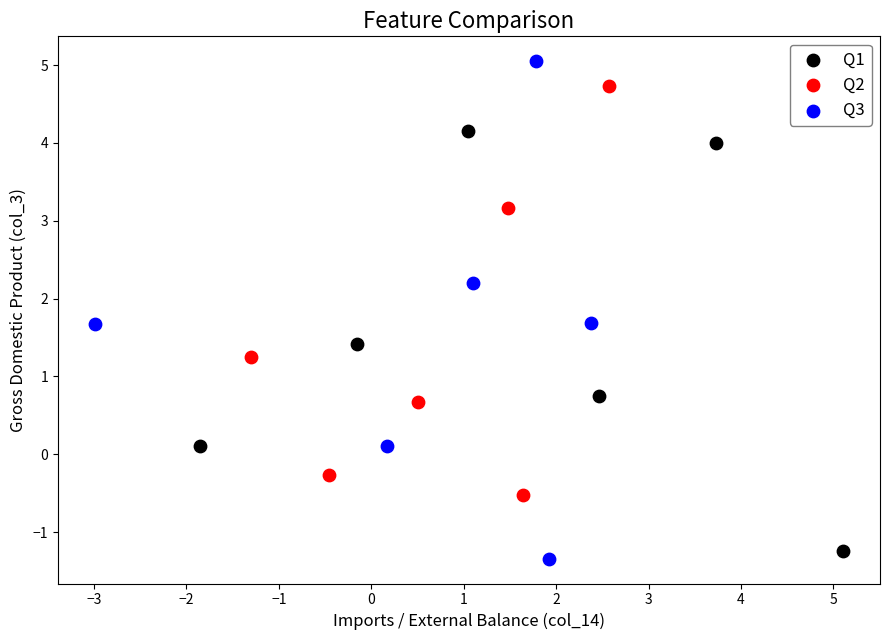

Which series contains the lowest Y value?

Q3